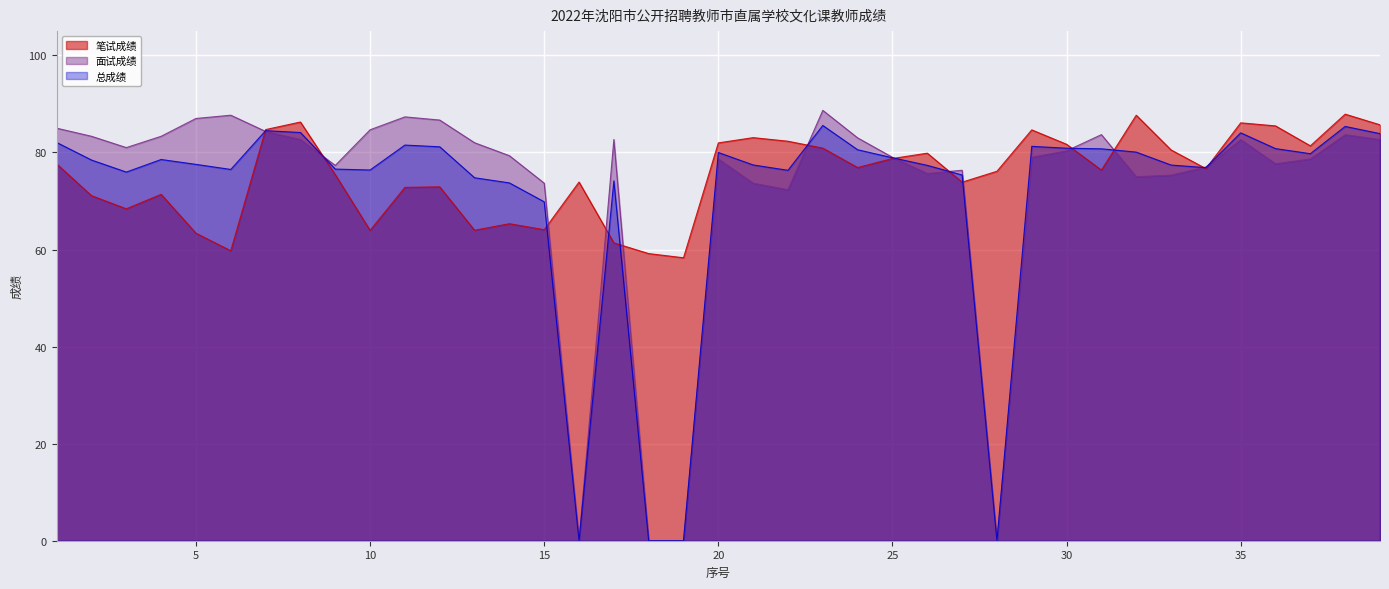

Which label corresponds to the largest value in the chart?

23